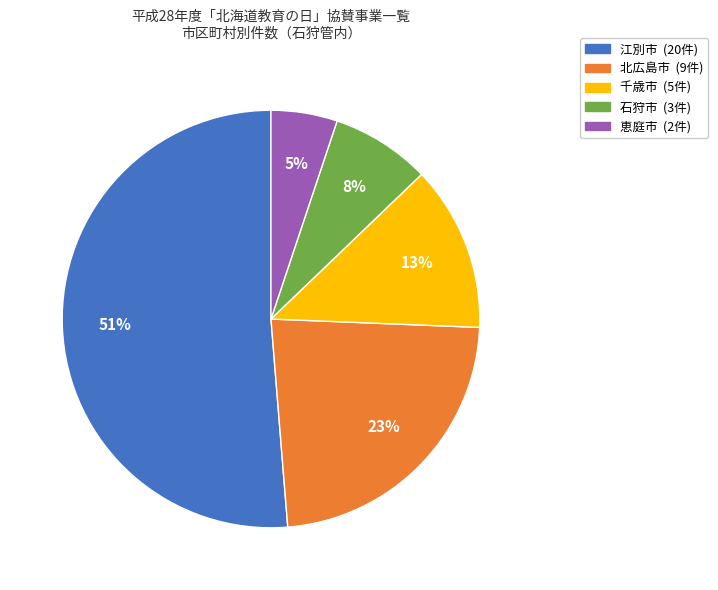

To the nearest percent, what is the combined percentage of 千歳市 and 恵庭市?

18%